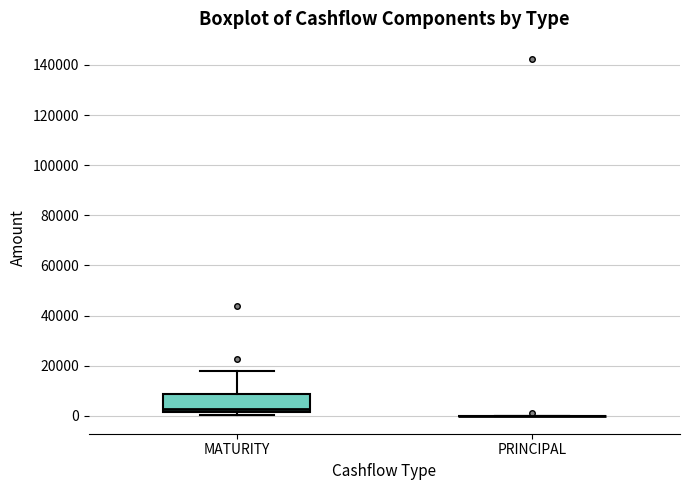

Reading left to right, read every box against the y-axis: the position of its median line, the range the box covers, and the ends of its whiskers. The values are not printed on the chart, so give them approximately, as read against the axis.

MATURITY: median 2000 (just above the box's lower edge), box 2000 to 8000, whiskers 0 to 18000
PRINCIPAL: box collapsed to a line at 0, whiskers 0 to 0